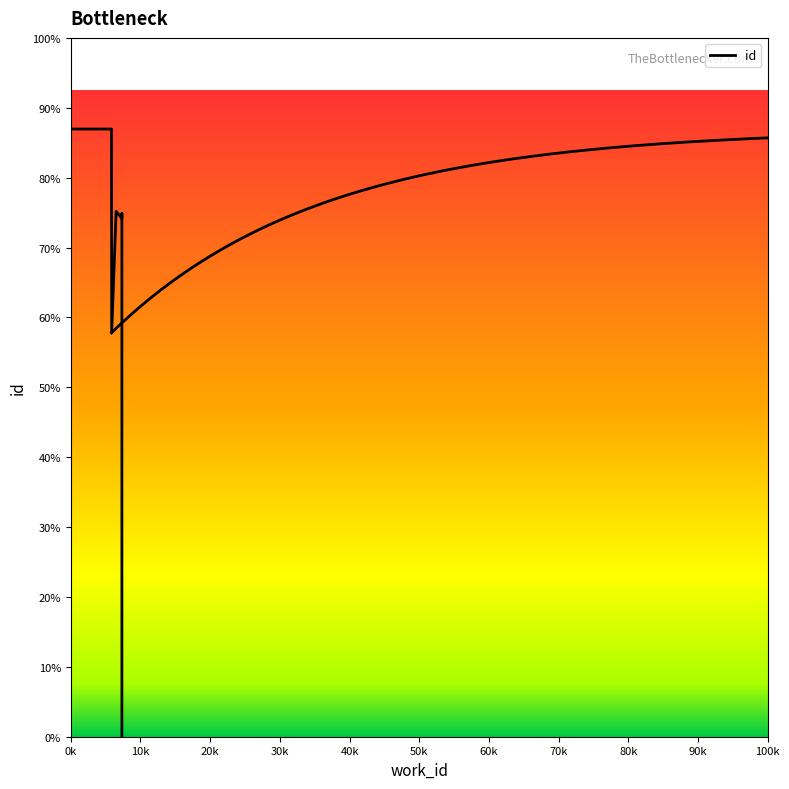

What is the value of the 3rd point from the left?

15611